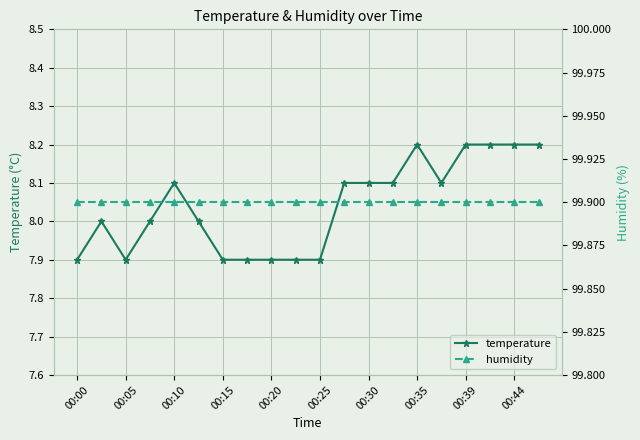

What is the highest value of the temperature series?

8.2